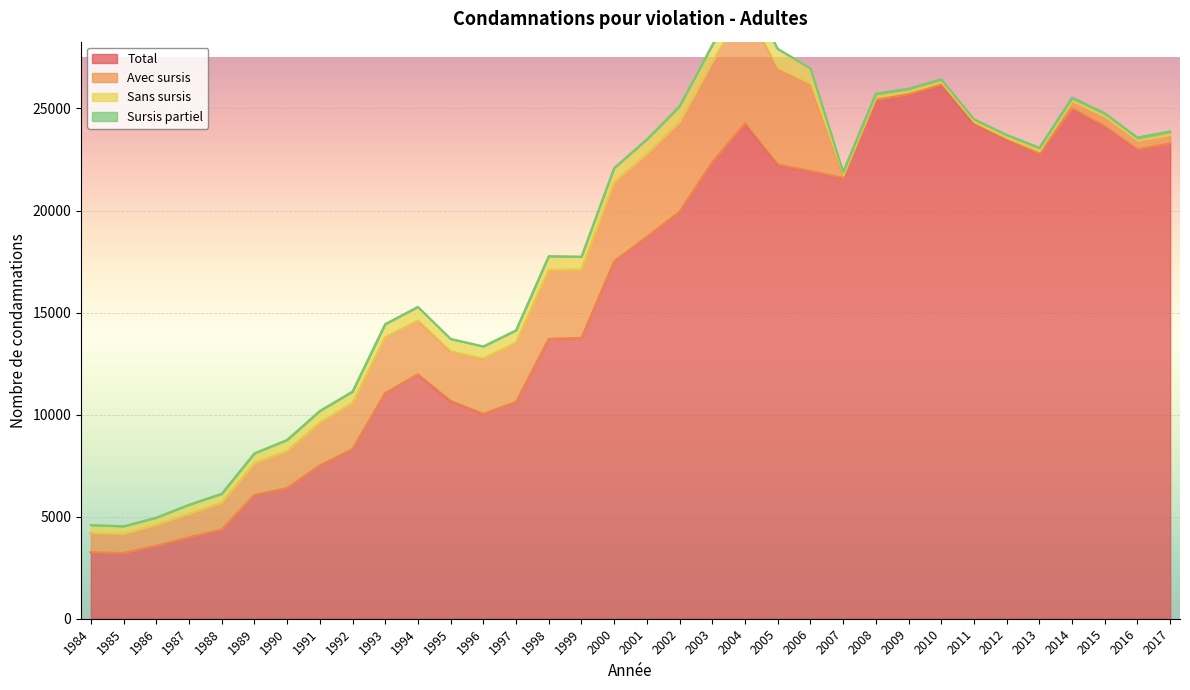

Which series changed the most between 2008 and 2011?

Total